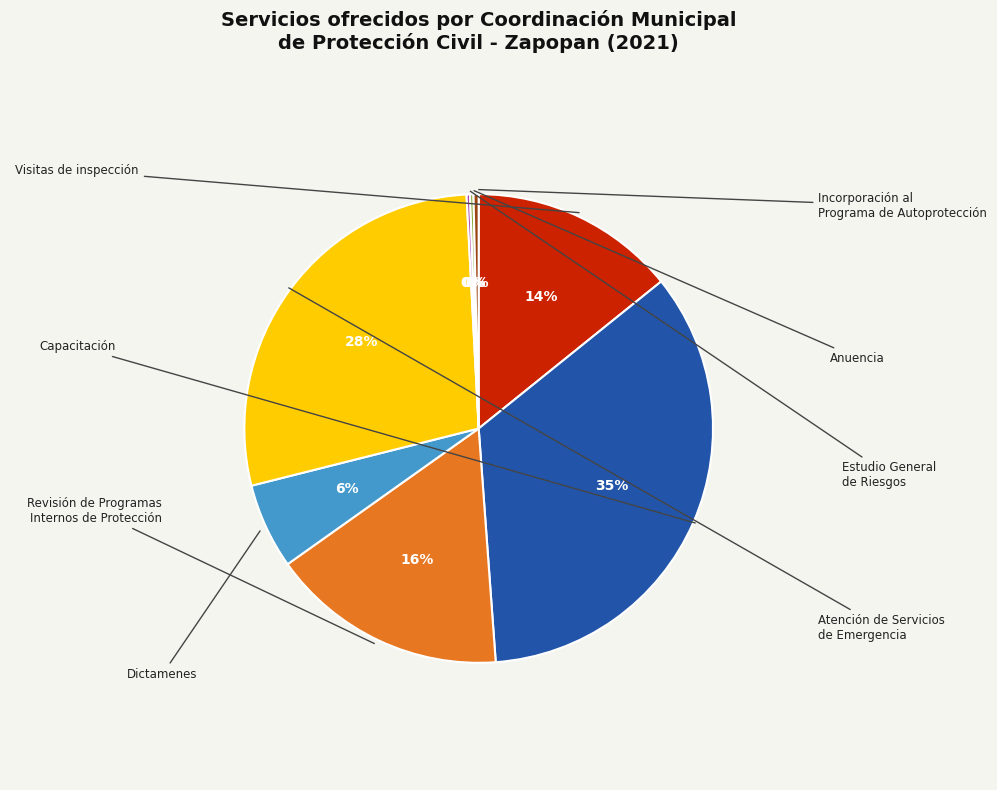

What is the largest slice in the pie chart?

Capacitación